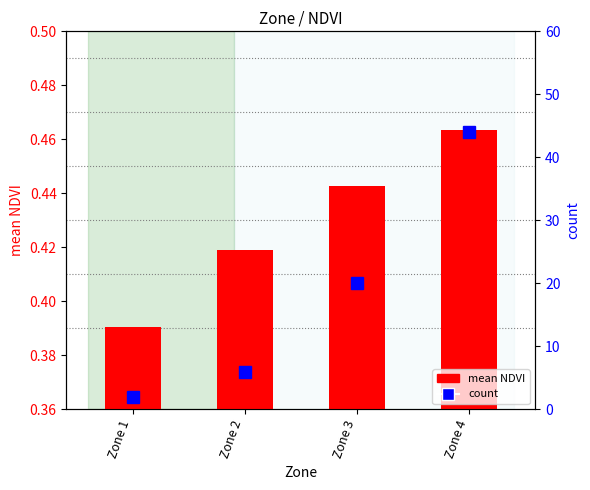

At Zone 3, list the series in order from largest to smallest.

count, mean NDVI